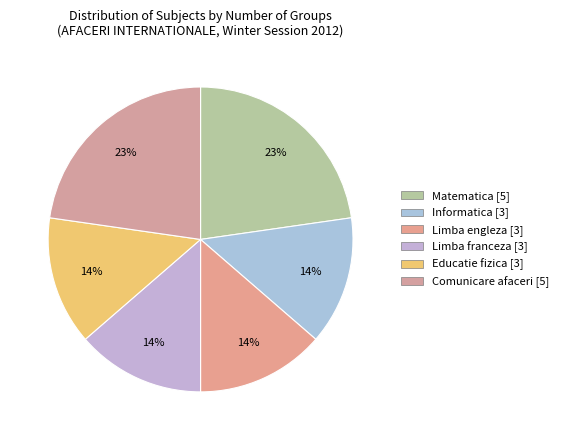

Which slice is the largest?

Matematica